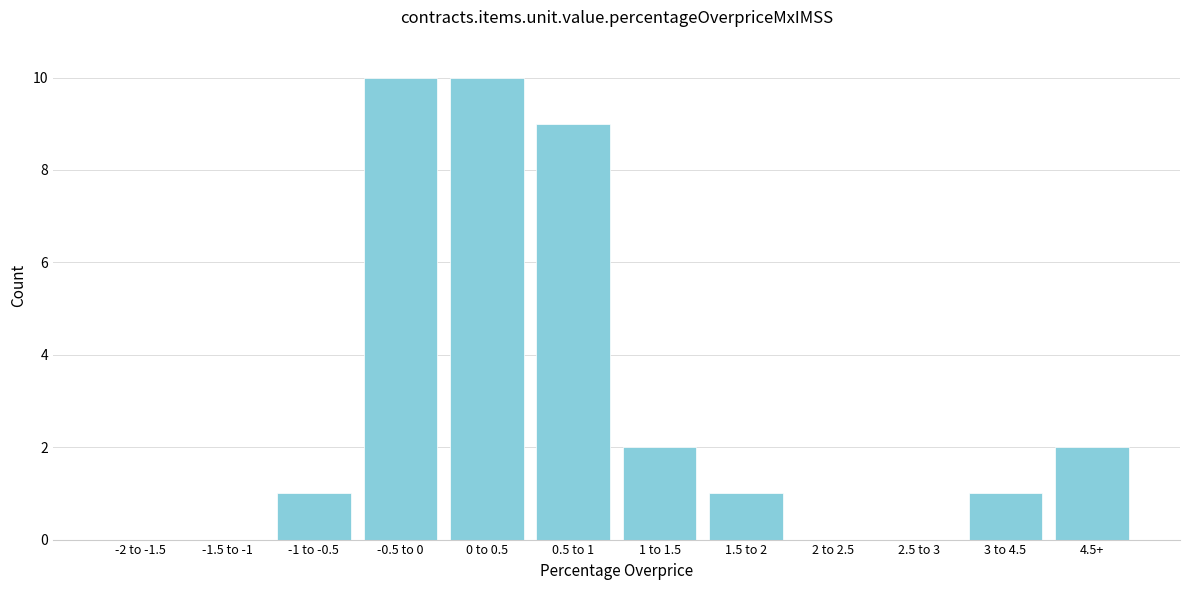

Reading left to right, extract all data points from this chart.

-2 to -1.5=0	-1.5 to -1=0	-1 to -0.5=1	-0.5 to 0=10	0 to 0.5=10	0.5 to 1=9	1 to 1.5=2	1.5 to 2=1	2 to 2.5=0	2.5 to 3=0	3 to 4.5=1	4.5+=2